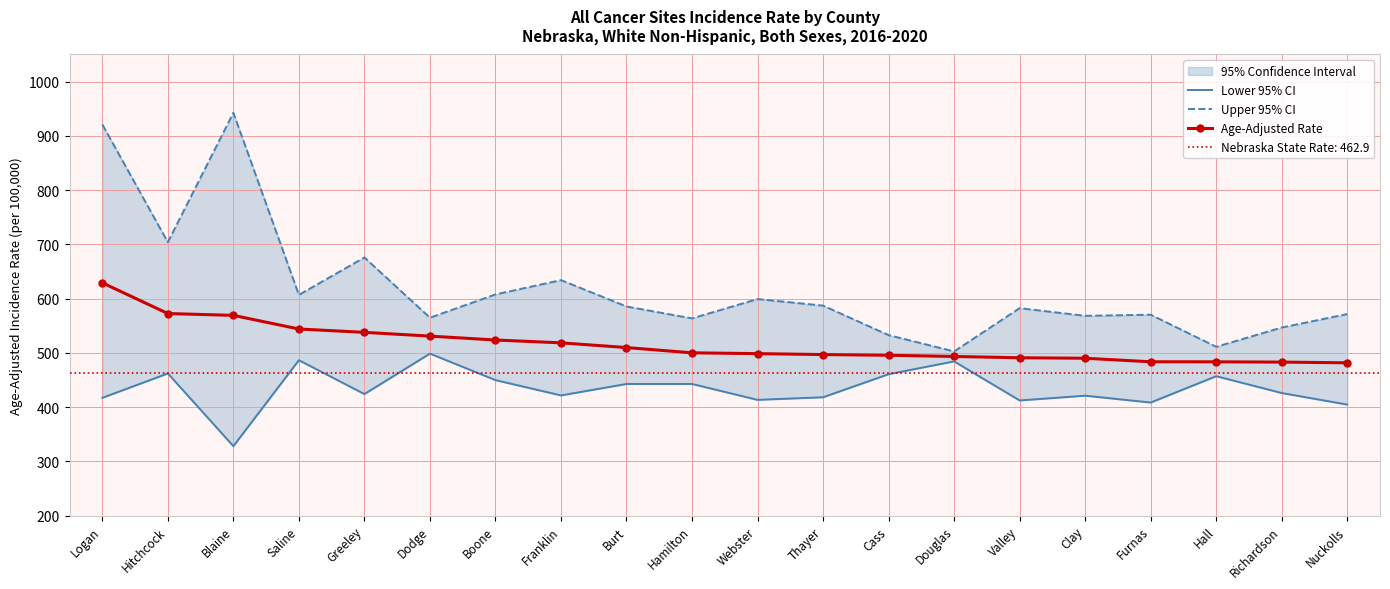

How many data points in Upper 95% CI are less than 585?

10